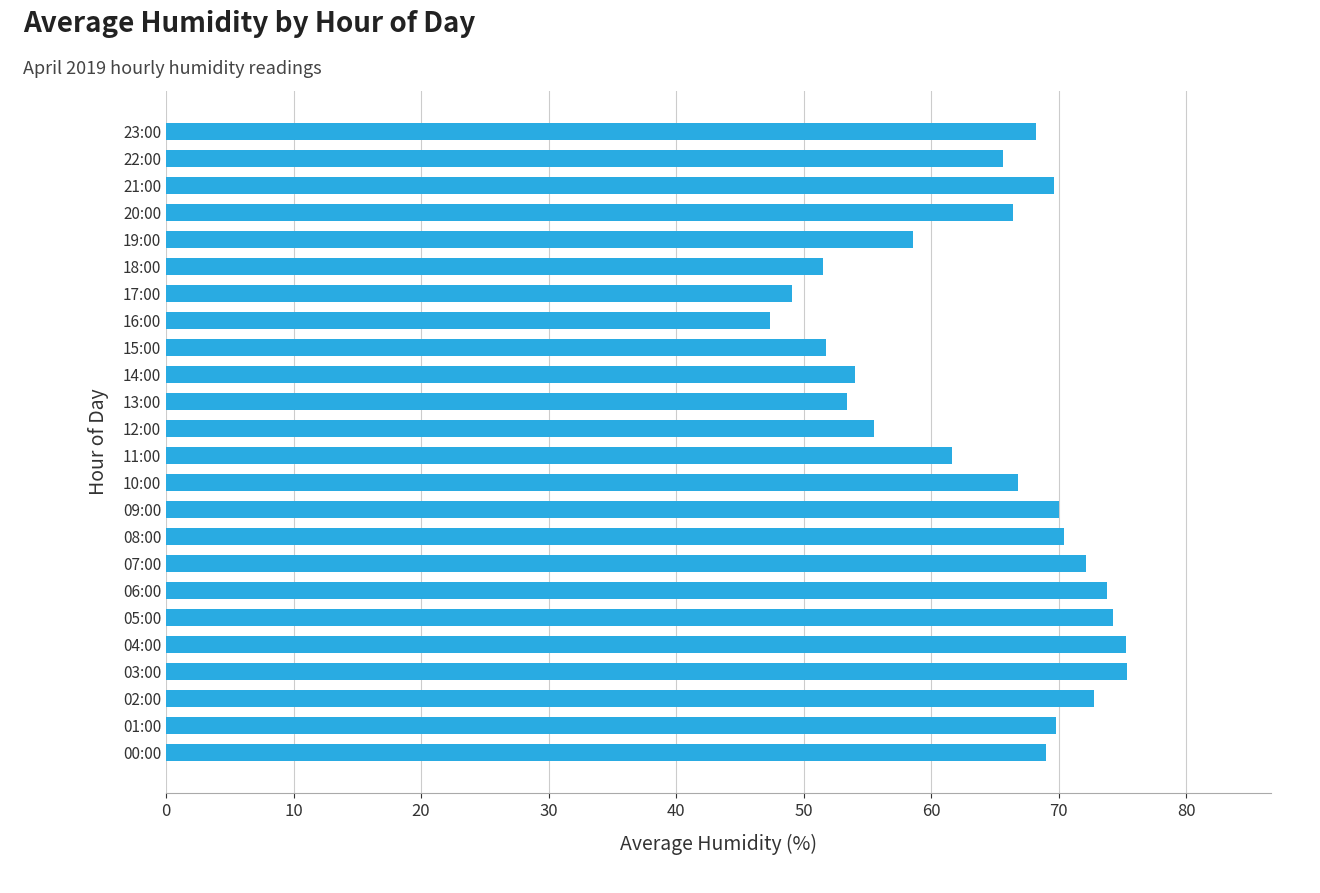

What is the minimum value shown in the chart?

47.4